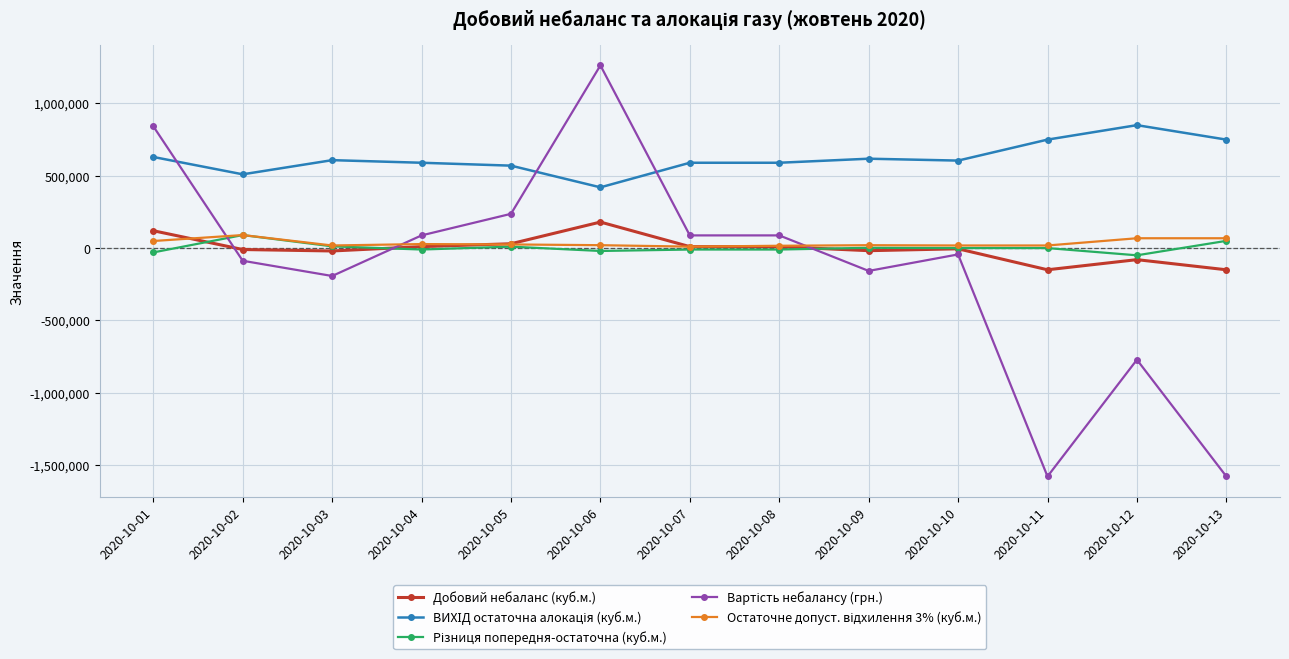

How many lines are shown in the chart?

5